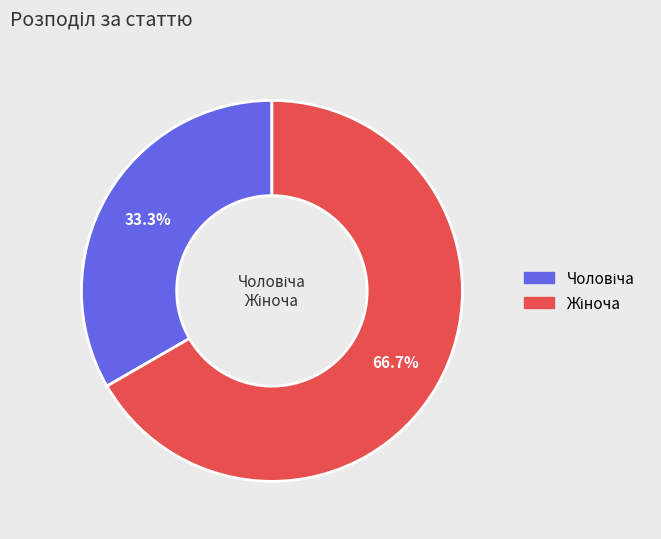

Is there a majority slice in this chart?

Yes